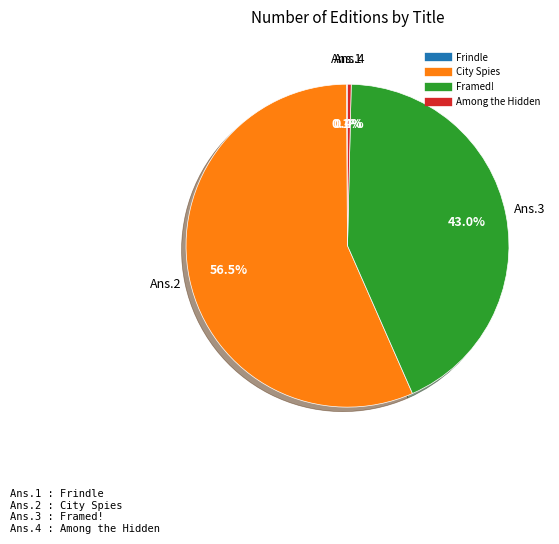

Is it true that Among the Hidden is 0% of the pie?

True